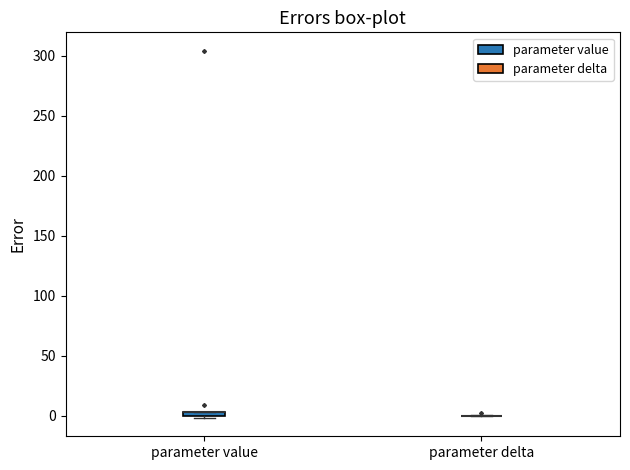

Where is the lower edge of the box for parameter value on the y-axis? The values are not printed on the chart, so give them approximately, as read against the axis.

0